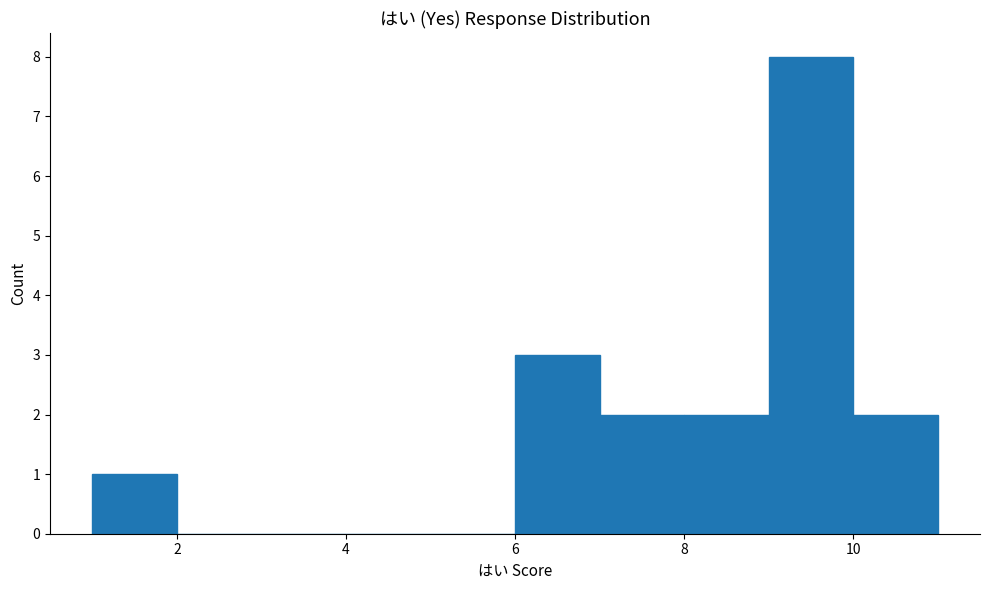

Over which range of the x-axis is the bar tallest?

9 to 10